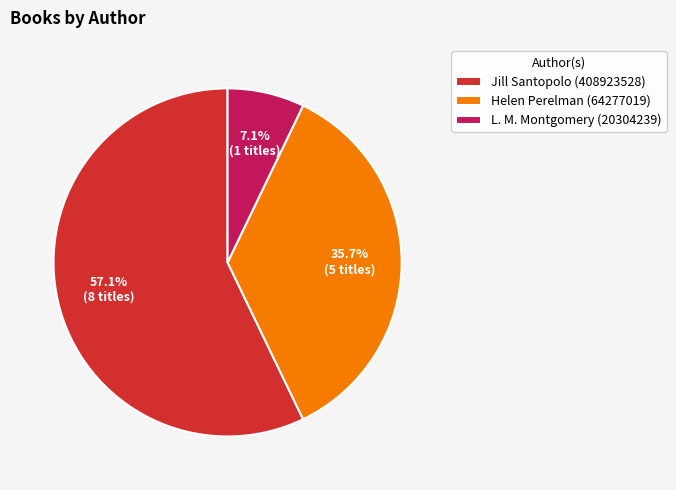

Rank the categories by value from highest to lowest.

Jill Santopolo (408923528), Helen Perelman (64277019), L. M. Montgomery (20304239)